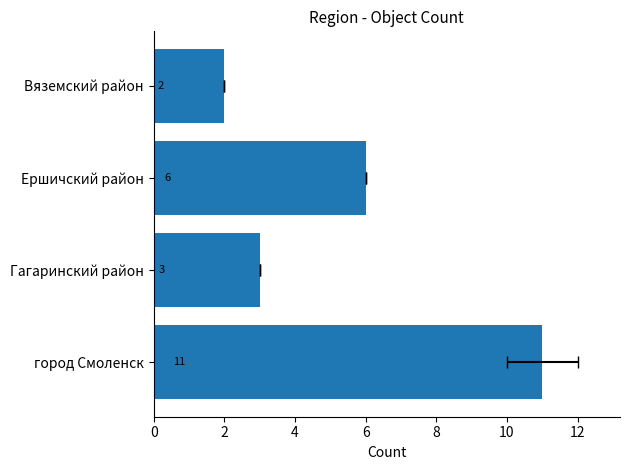

How many values are below 6?

2